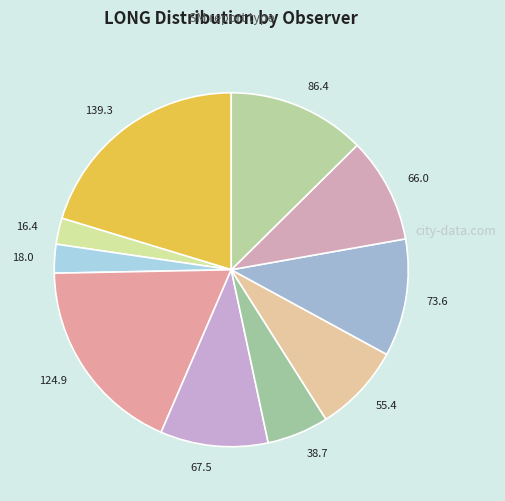

True or false: 67.5 accounts for 1% of the total.

False